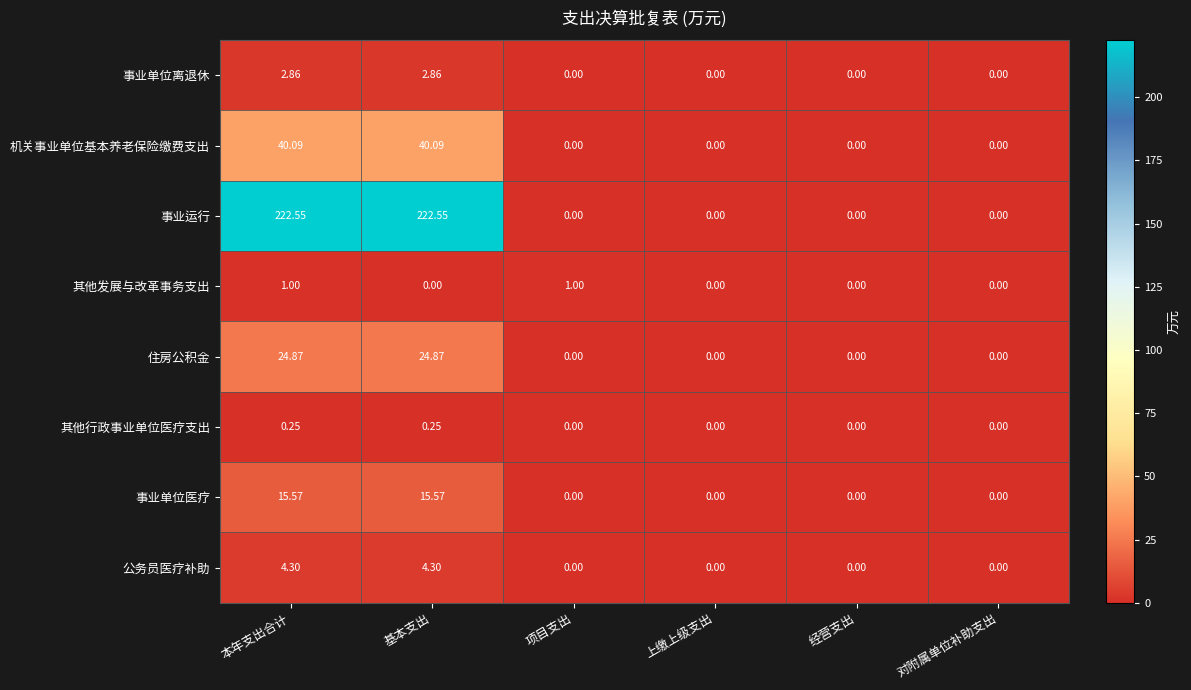

Rank the series by their maximum value, from lowest to highest.

其他行政事业单位医疗支出, 其他发展与改革事务支出, 事业单位离退休, 公务员医疗补助, 事业单位医疗, 住房公积金, 机关事业单位基本养老保险缴费支出, 事业运行